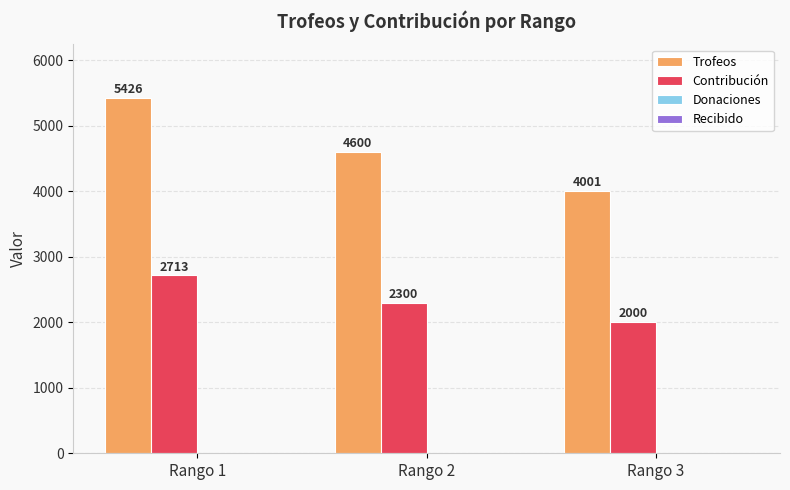

What value does the Contribución series have at Rango 1, to the nearest 100?

2700